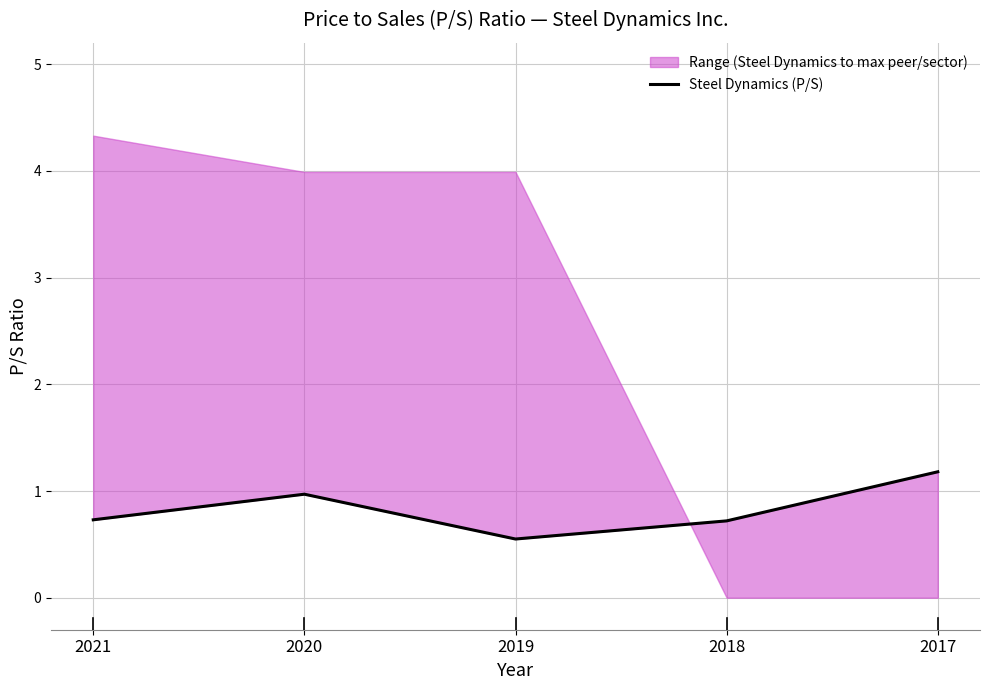

What is the difference between the values at 2017 and 2021?

0.4